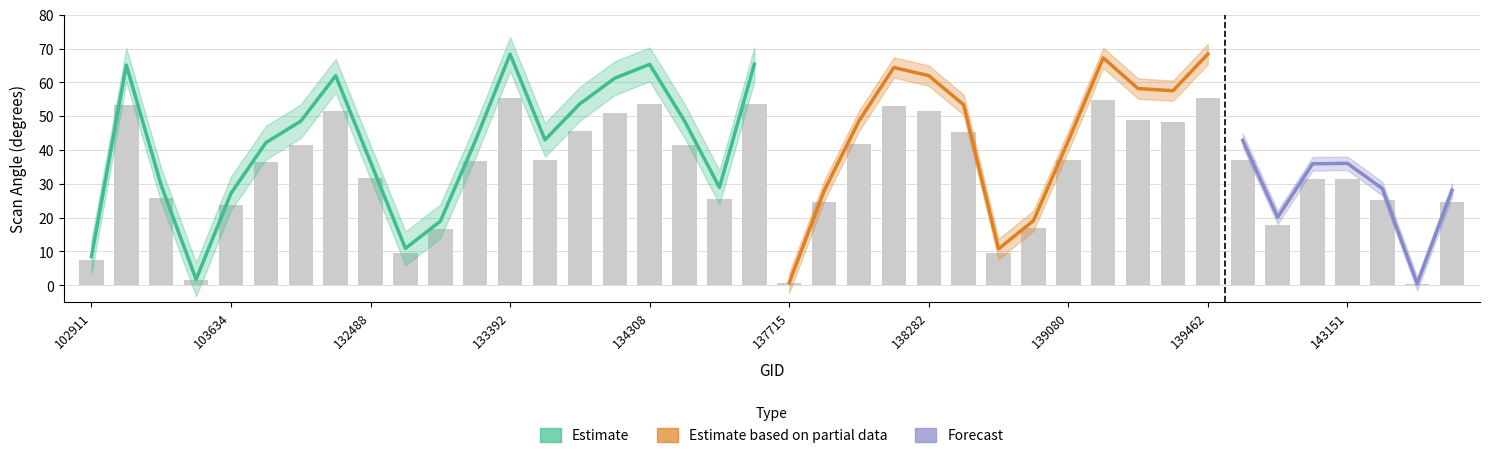

At which label does scan_angle reach its minimum?

143943